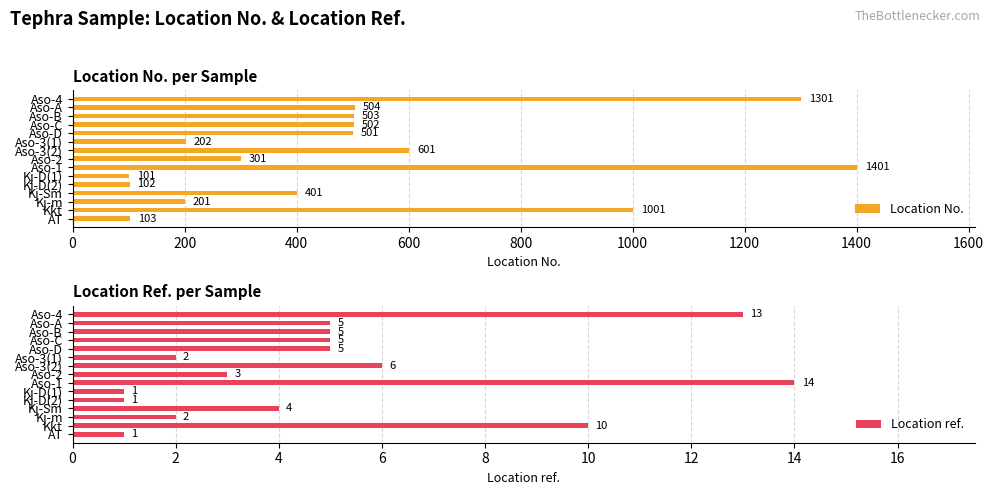

What is the sum of all Location No. values?

7725